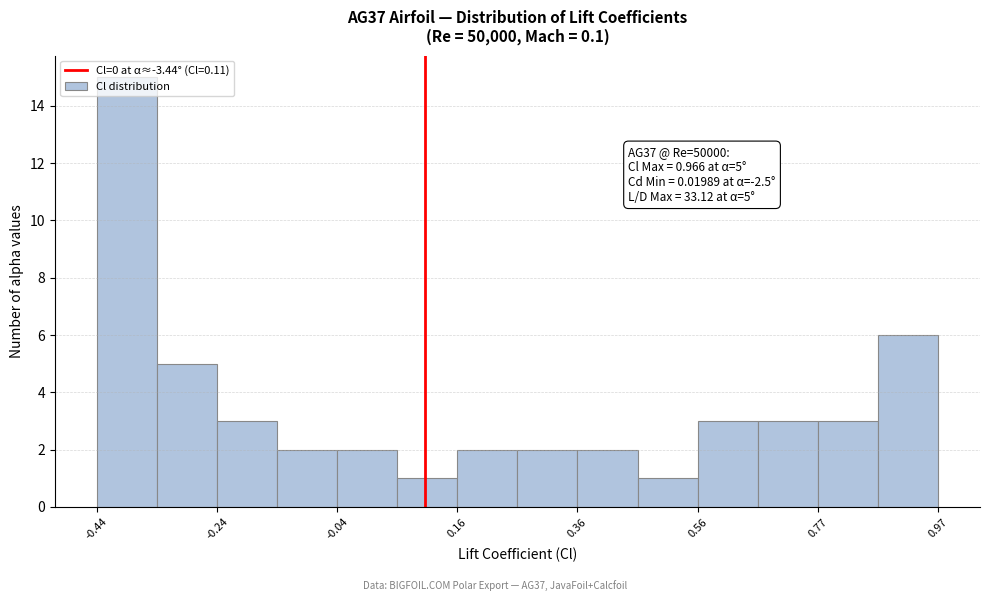

Read against the x-axis, roughly where is the centre of the tallest bar?

-0.40